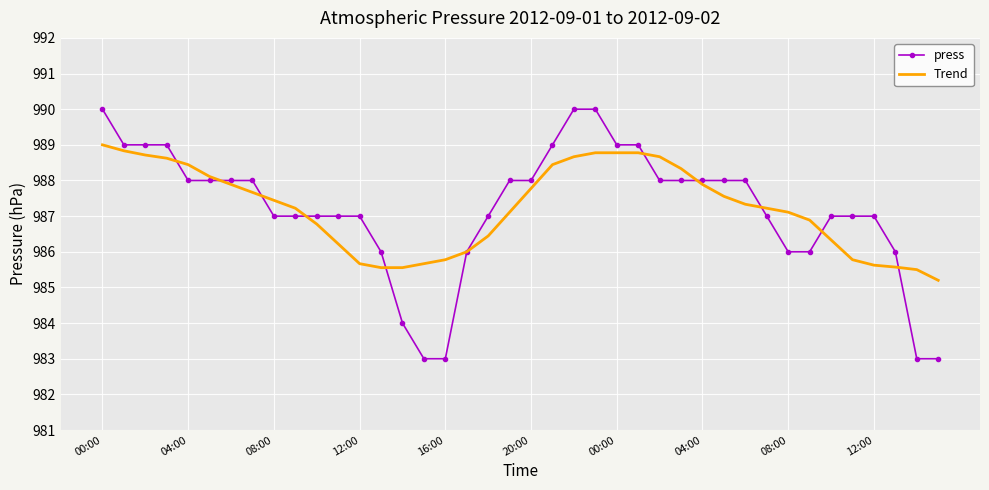

What is the greatest value displayed?

990.0